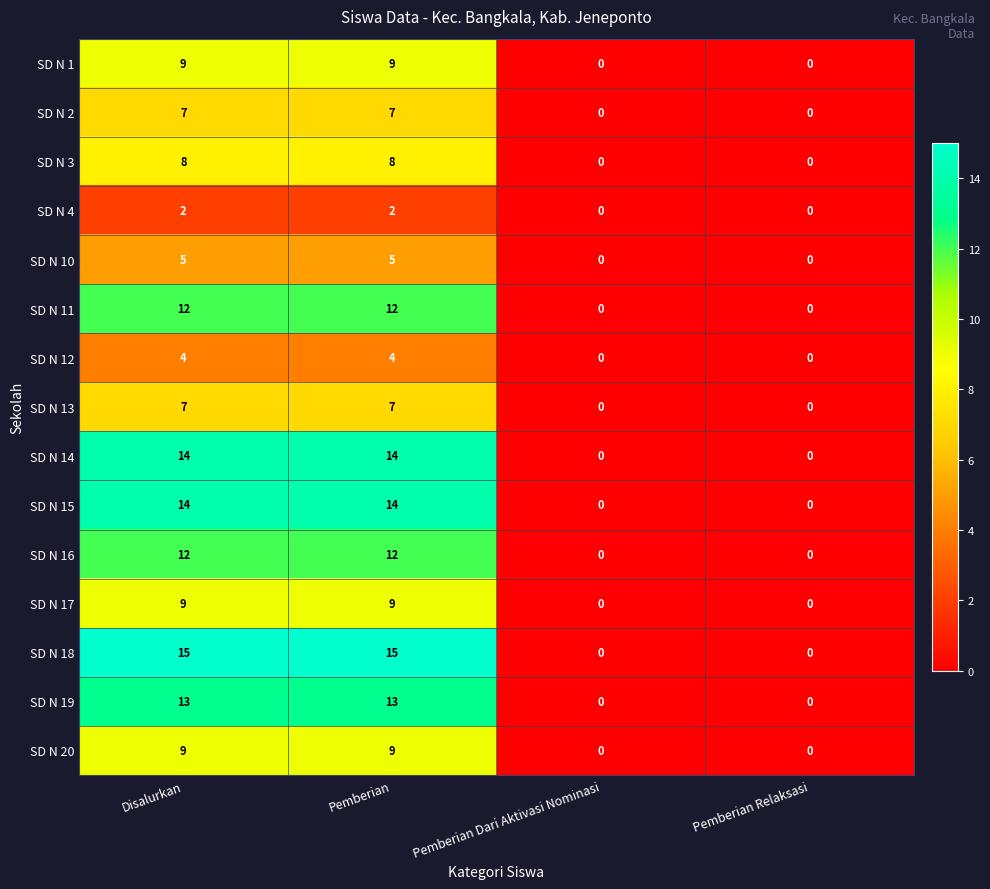

What is the difference between the SD N 19 values at Pemberian and Pemberian Relaksasi?

13